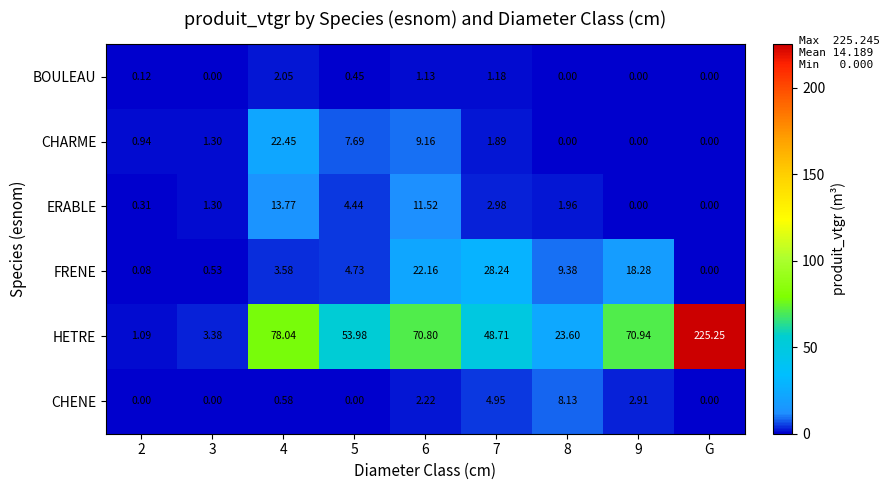

At which category is the sum across all series the highest?

G